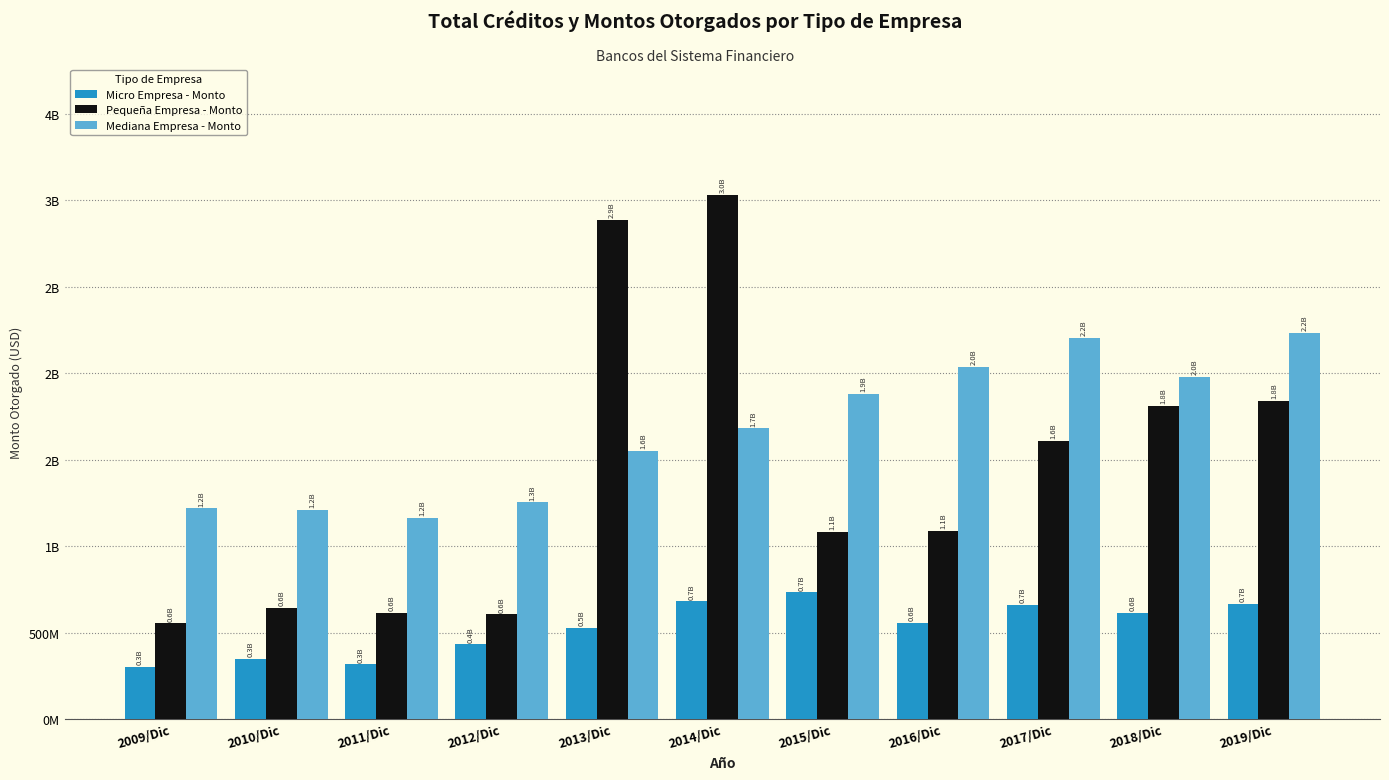

What is the label of the 1st bar from the right?

2019/Dic